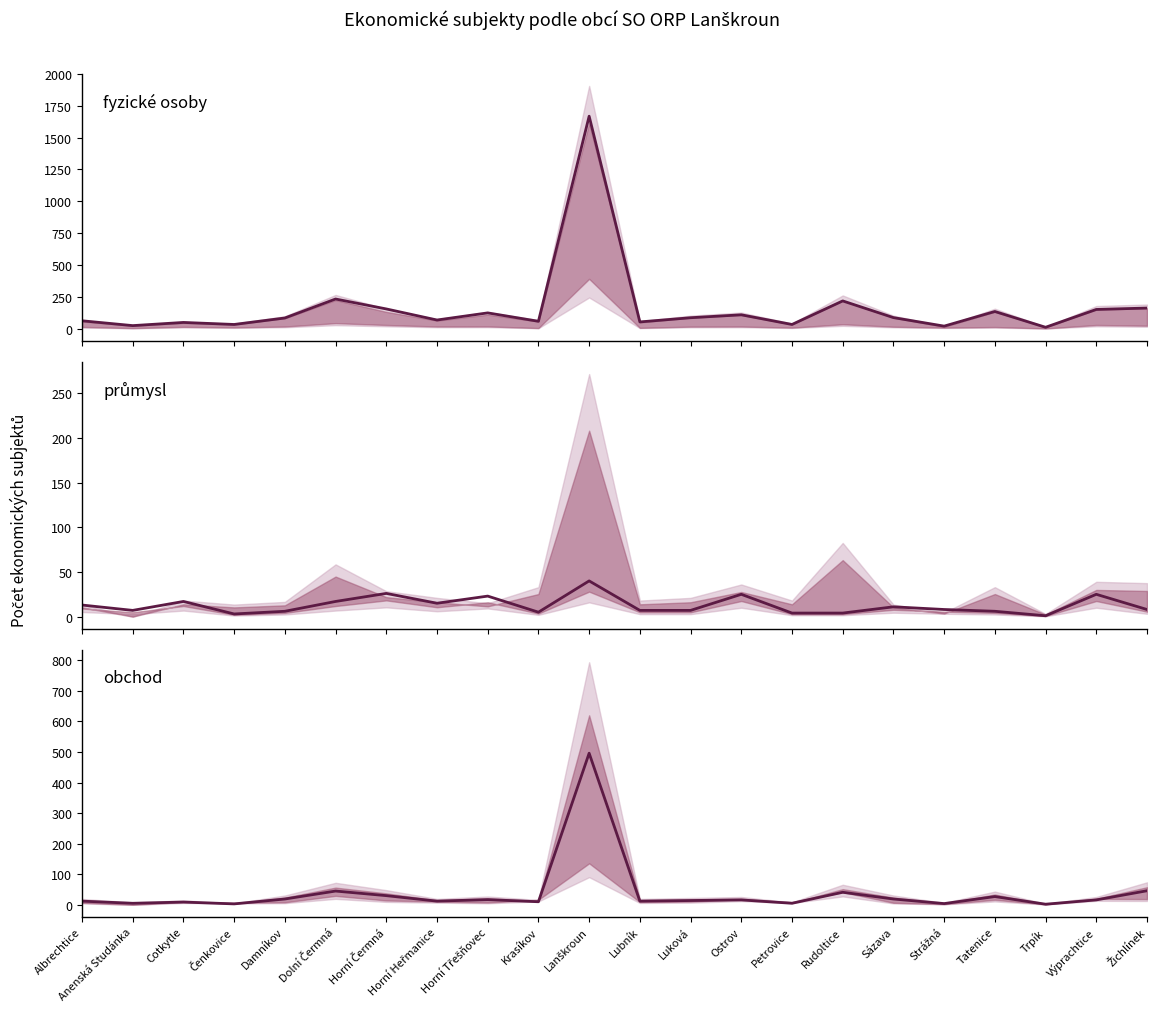

List the labels in order of průmysl value, smallest first.

Trpík, Čenkovice, Petrovice, Rudoltice, Krasíkov, Damníkov, Tatenice, Anenská Studánka, Lubník, Luková, Strážná, Žichlínek, Sázava, Albrechtice, Horní Heřmanice, Cotkytle, Dolní Čermná, Horní Třešňovec, Ostrov, Výprachtice, Horní Čermná, Lanškroun